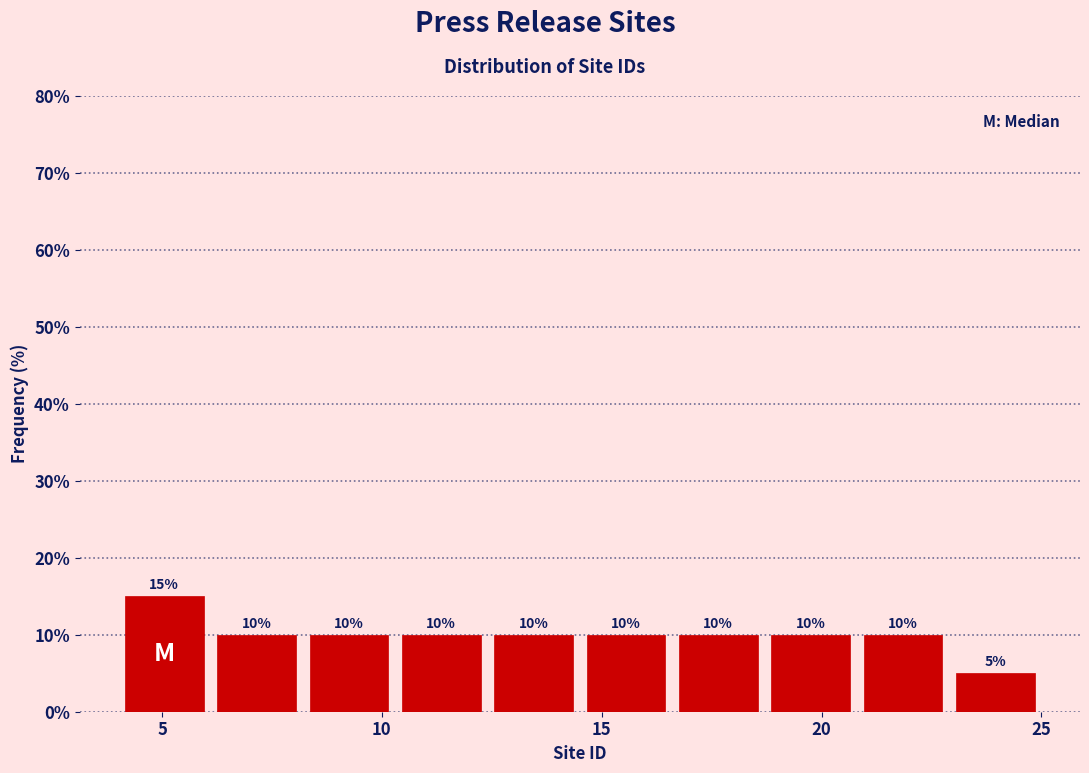

Reading left to right, transcribe this chart: for each bar, give the range it covers on the x-axis and its height. The bar edges are not printed on the chart, so give them approximately, as read against the axis.

4.0 to 6.1: 15
6.1 to 8.2: 10
8.2 to 10.3: 10
10.3 to 12.4: 10
12.4 to 14.5: 10
14.5 to 16.6: 10
16.6 to 18.7: 10
18.7 to 20.8: 10
20.8 to 22.9: 10
22.9 to 25.0: 5